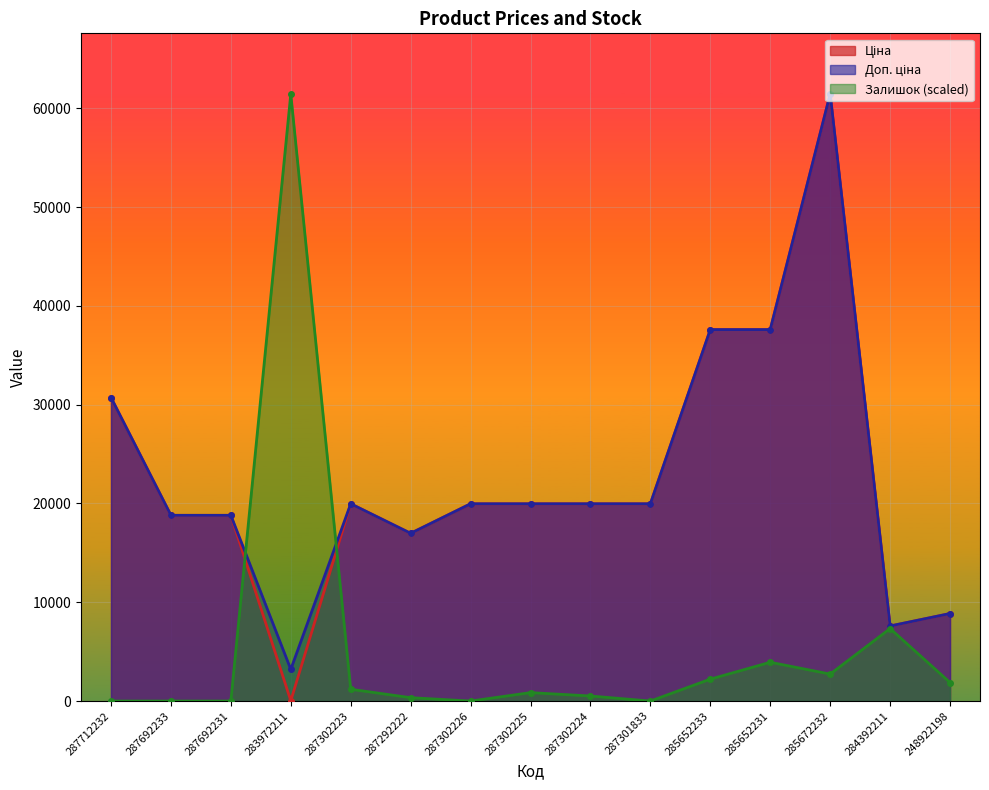

Rank the series at 287712232 from highest to lowest value.

Ціна, Доп. ціна, Залишок